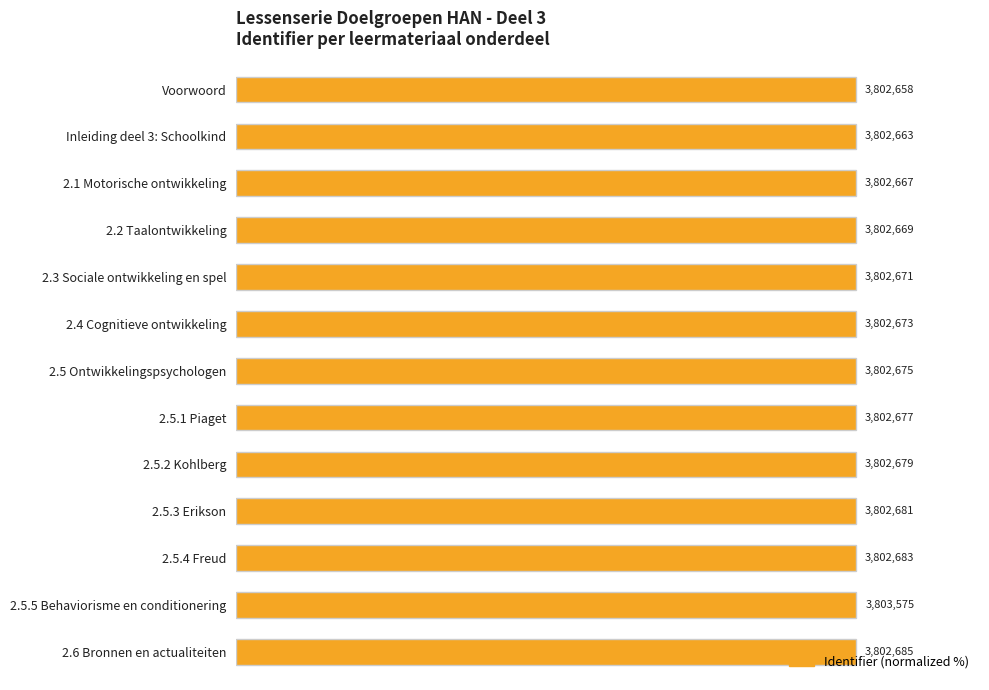

What is the minimum value shown in the chart?

100.0